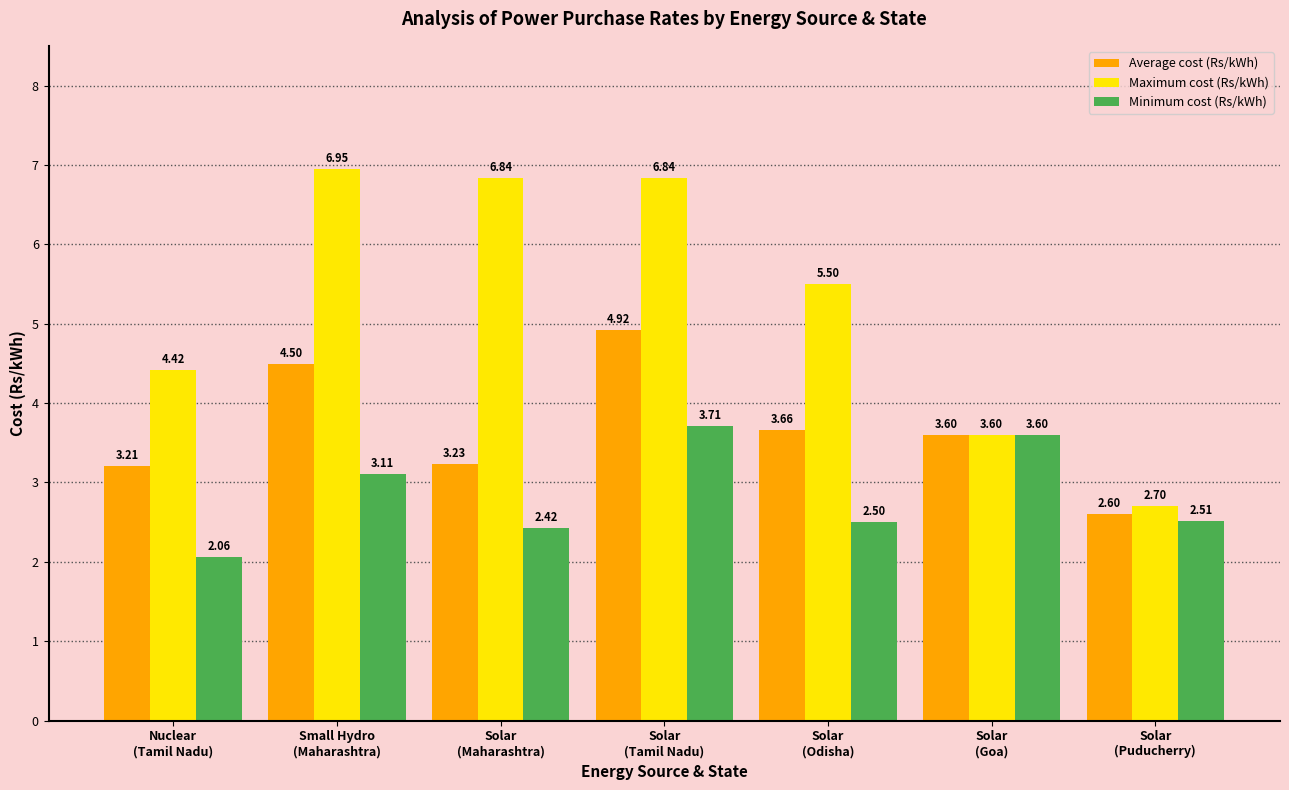

What is the average value of the Minimum cost (Rs/kWh) series?

2.8